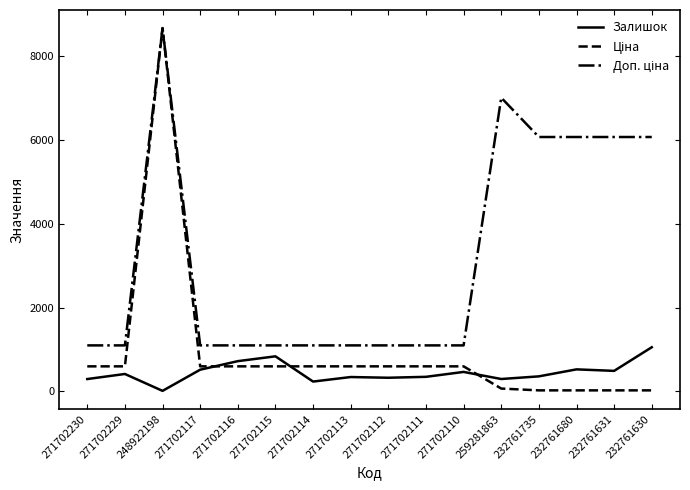

What is the difference between the highest and lowest values at 271702113?

755.0